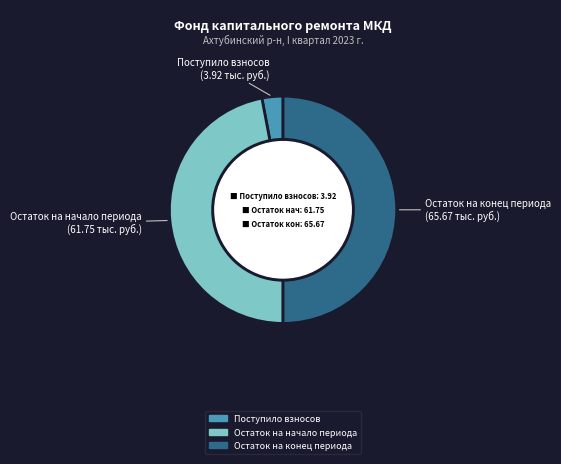

Count the number of slices in the pie.

3